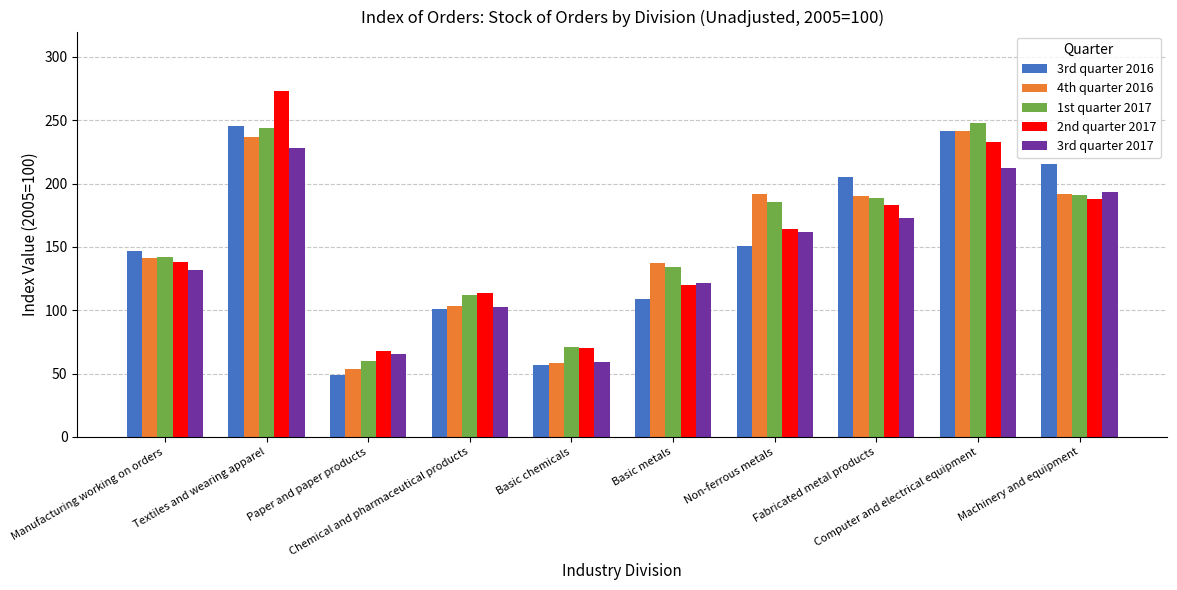

What is the average value of the 2nd quarter 2017 series?

155.1